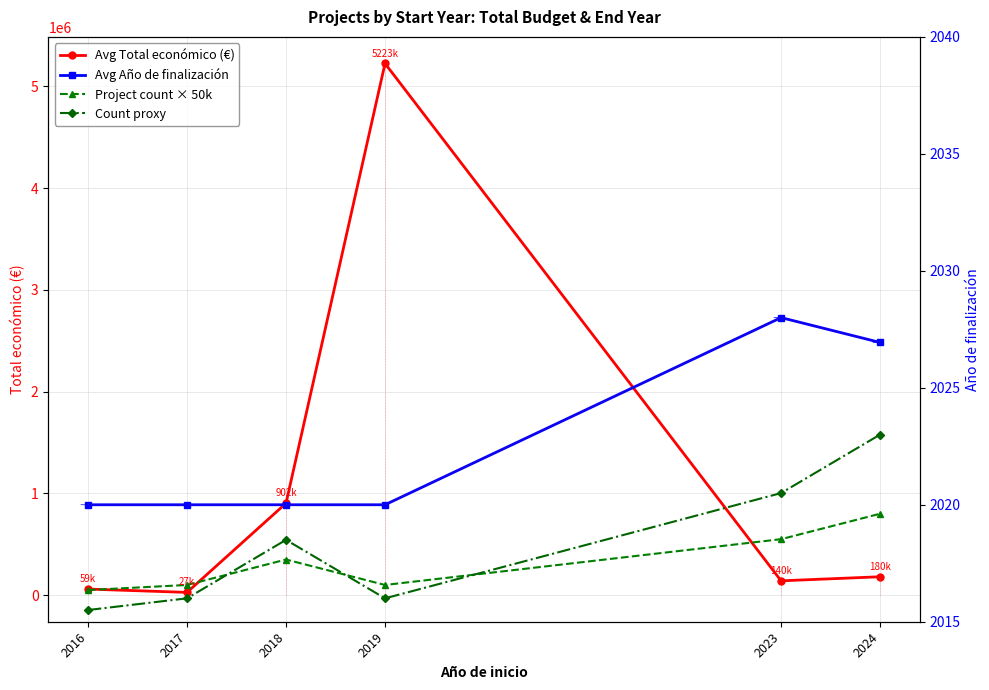

Rank the categories by Avg Año de finalización value from highest to lowest.

2023, 2024, 2016, 2017, 2018, 2019